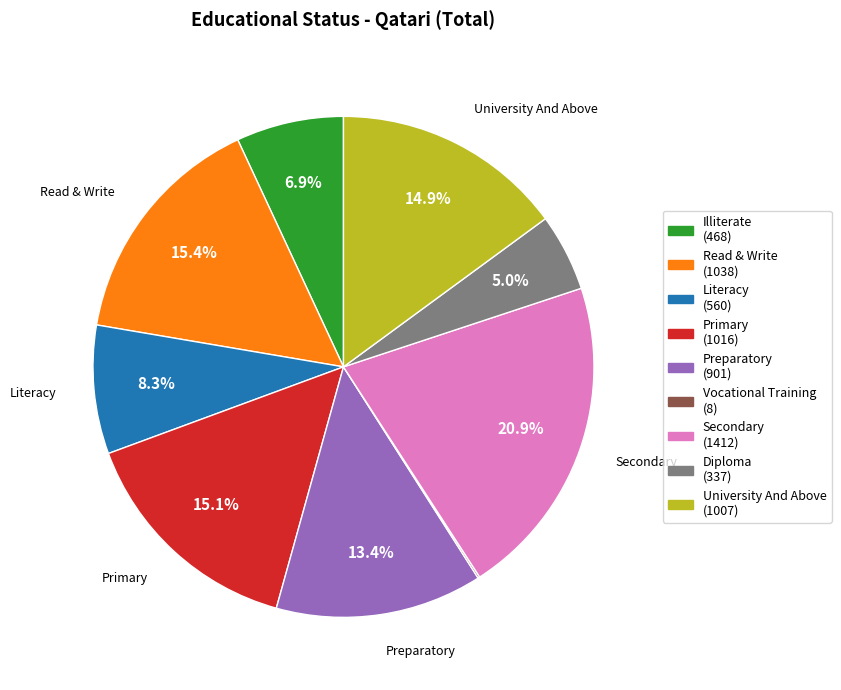

Does any single category account for the majority?

No